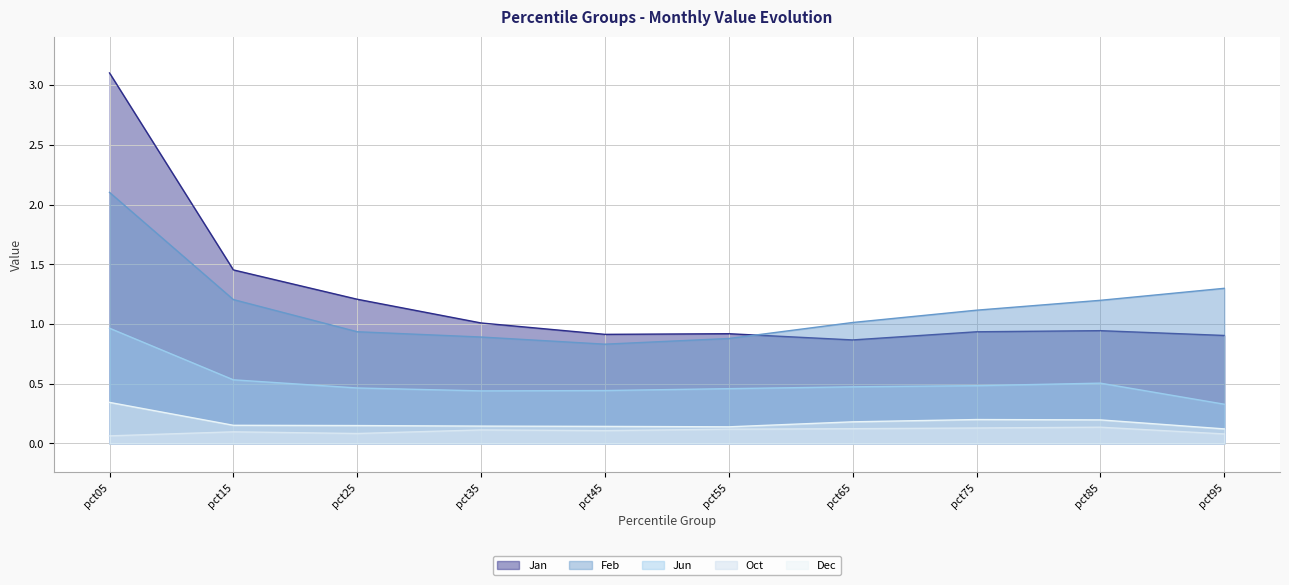

Which series has the widest spread of values?

Jan